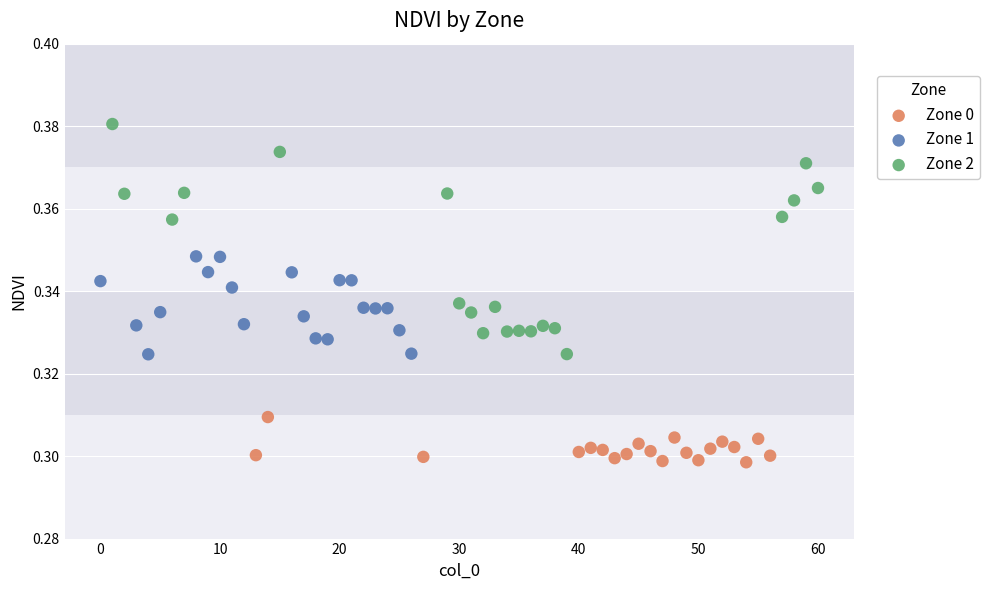

Which series contains the lowest Y value?

Zone 0